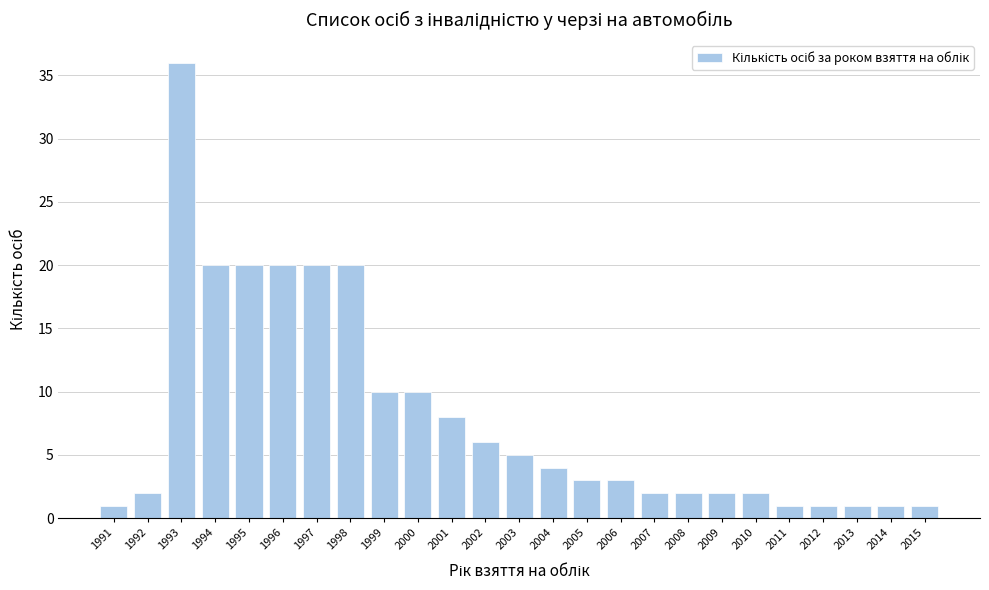

Reading left to right, what are all the values shown in this chart?

1991=1	1992=2	1993=36	1994=20	1995=20	1996=20	1997=20	1998=20	1999=10	2000=10	2001=8	2002=6	2003=5	2004=4	2005=3	2006=3	2007=2	2008=2	2009=2	2010=2	2011=1	2012=1	2013=1	2014=1	2015=1